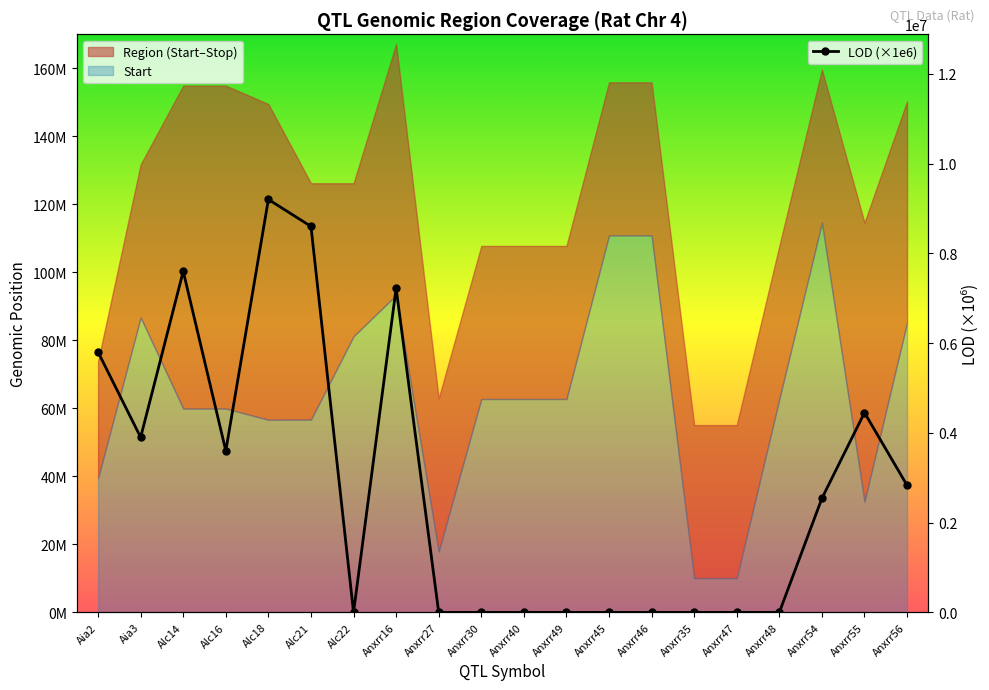

How many values are between 0 and 5800000?

16